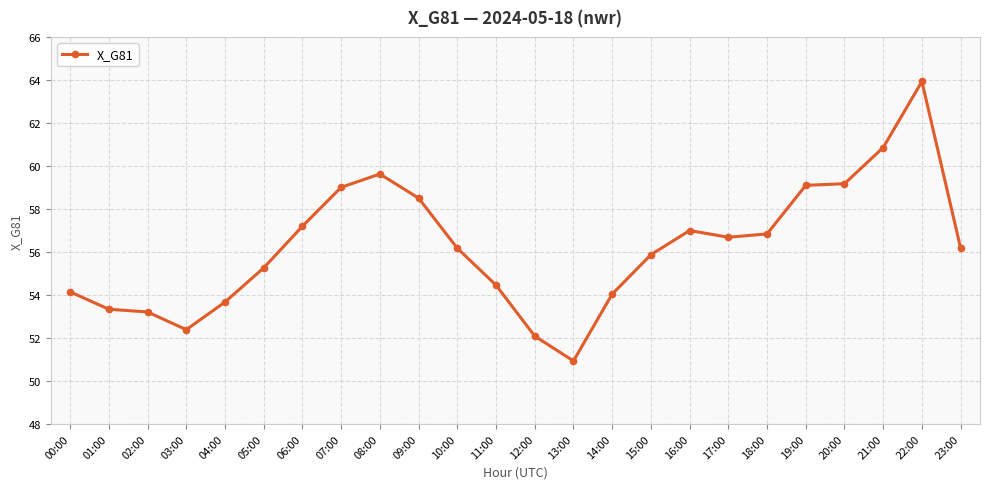

What is the sum of all values?

1349.6